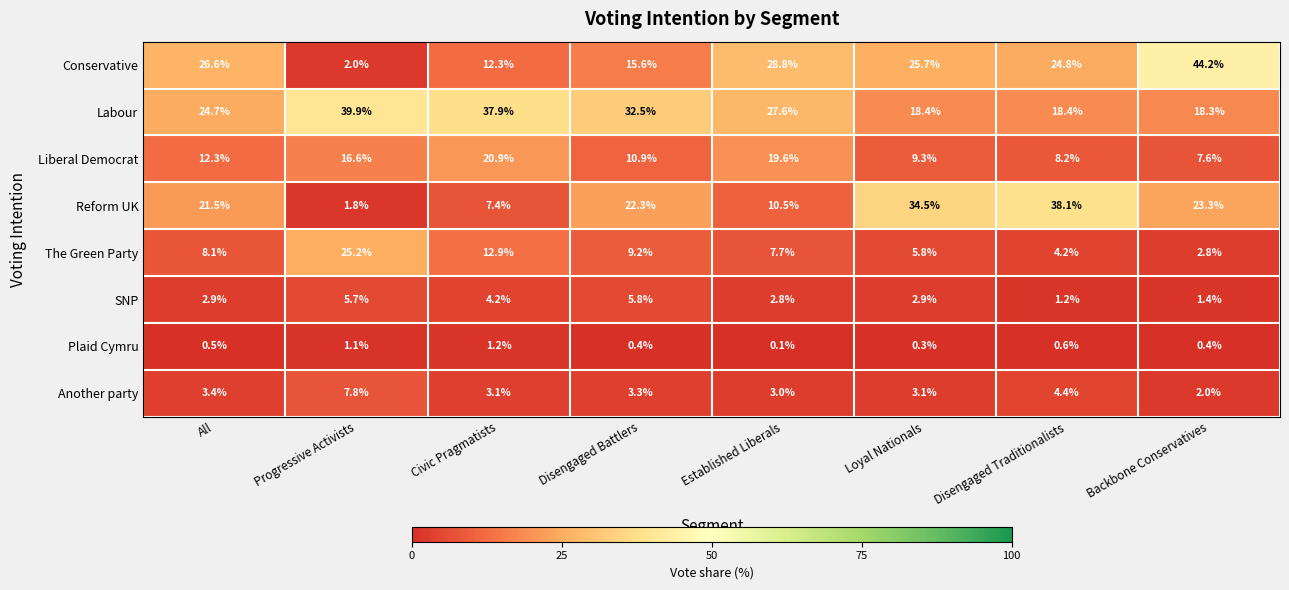

Which label corresponds to the smallest value in the chart?

Established Liberals